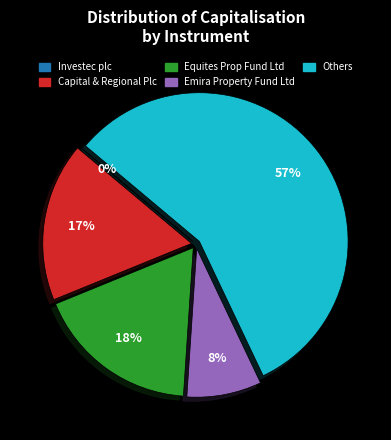

To the nearest percent, what is the difference between the largest and smallest slice percentages?

57%